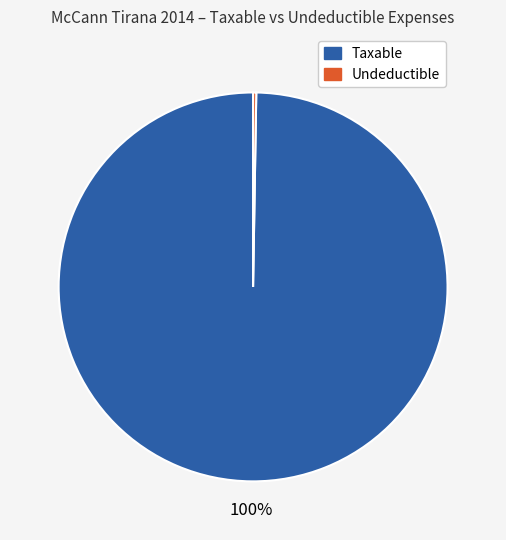

What is the majority slice?

Taxable